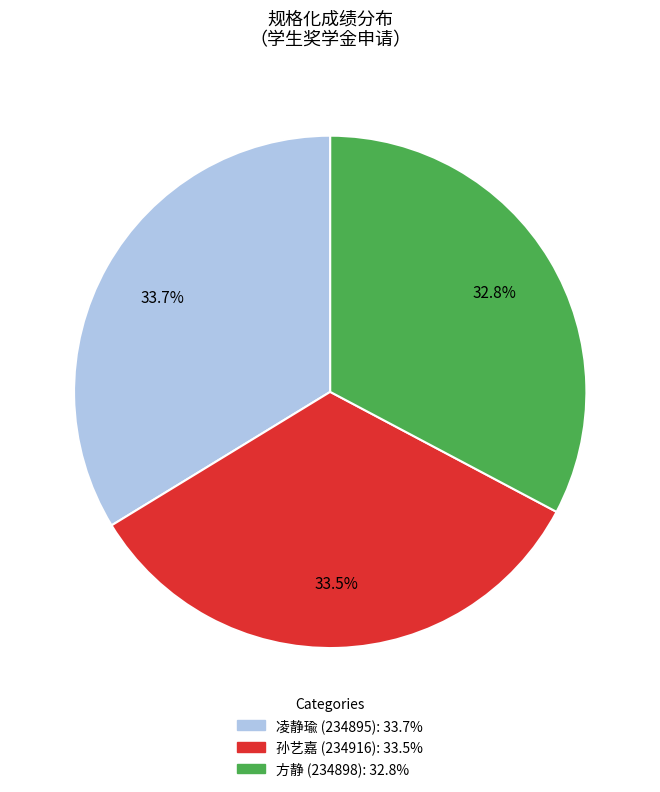

To the nearest percent, what portion does 凌静瑜 (234895) represent?

34%